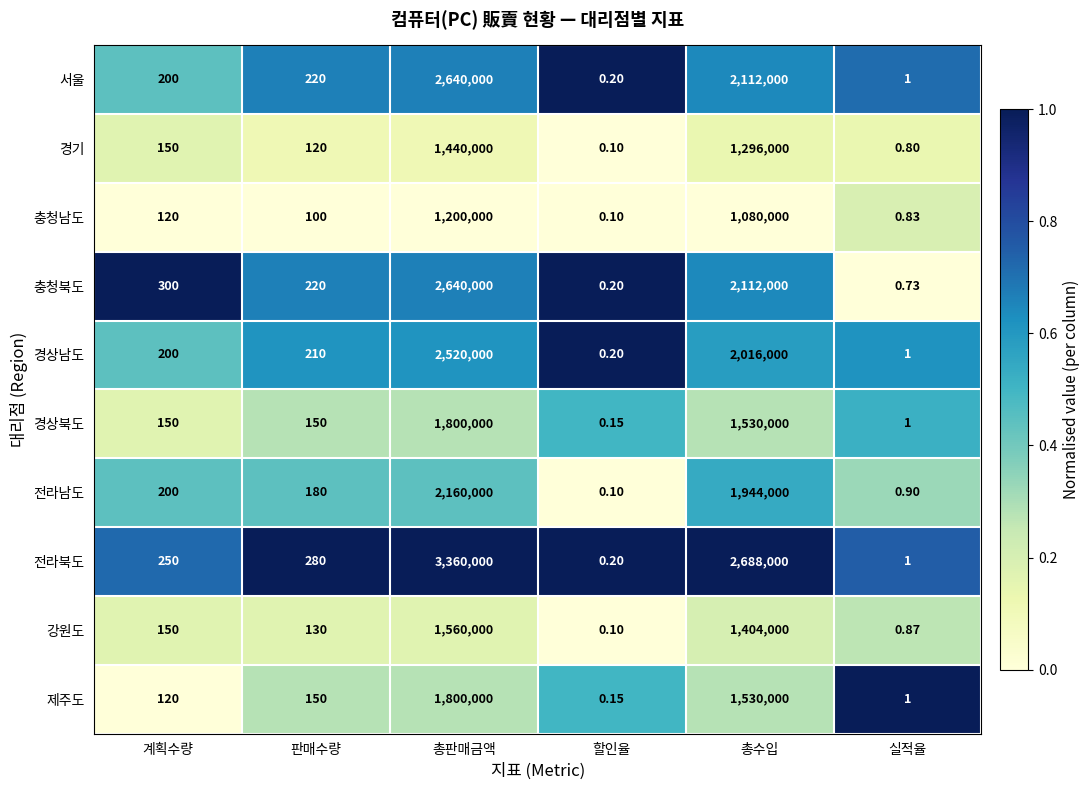

Which category has the highest value across all series?

총판매금액